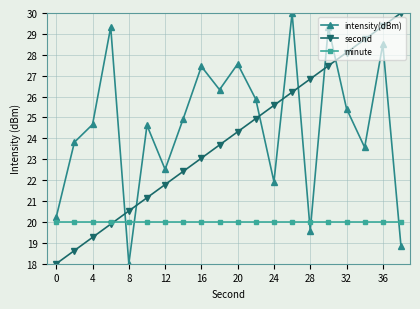

What is the lowest value of the second series?

18.0